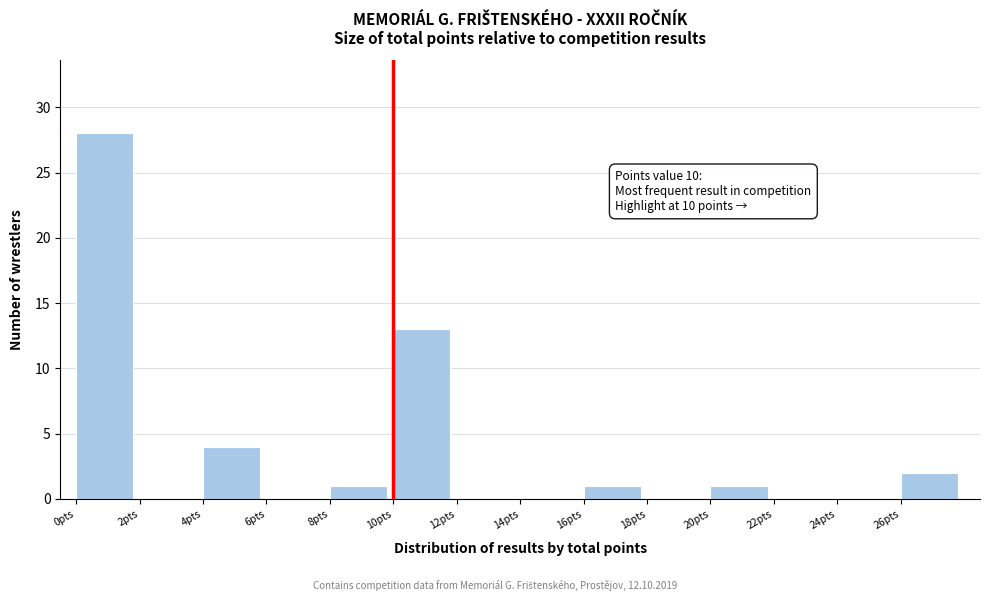

Which range on the x-axis has the tallest bar?

0 to 2